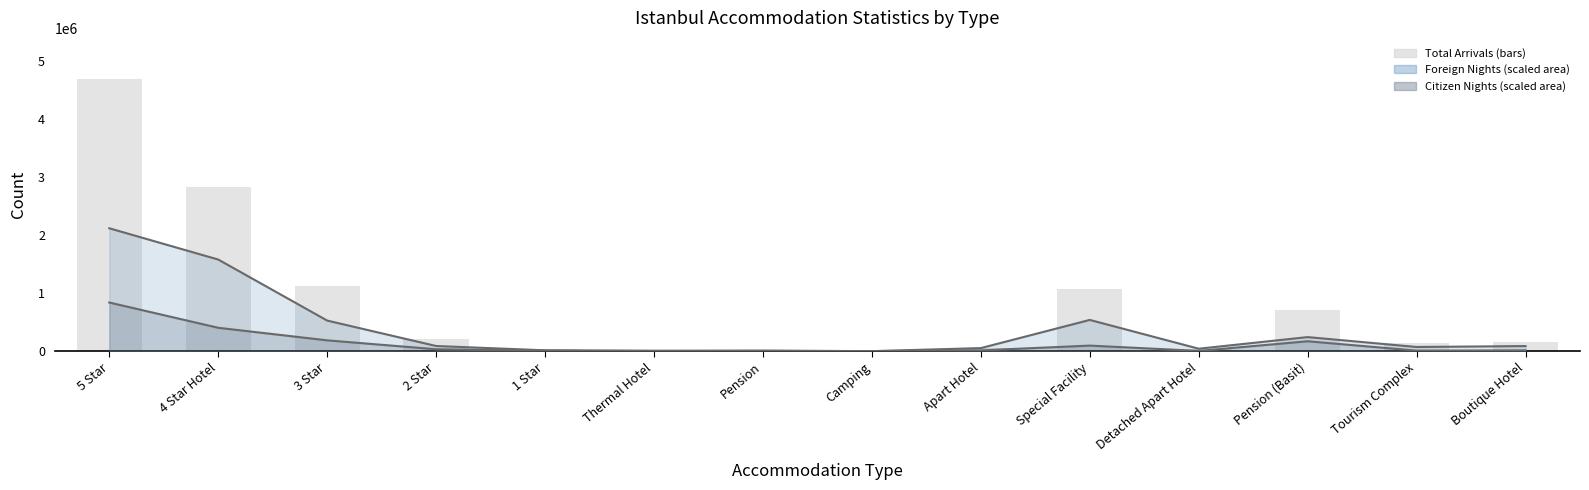

Rank the series at Special Facility from highest to lowest value.

Total Arrivals (bars), Foreign Nights (line), Citizen Nights (line)